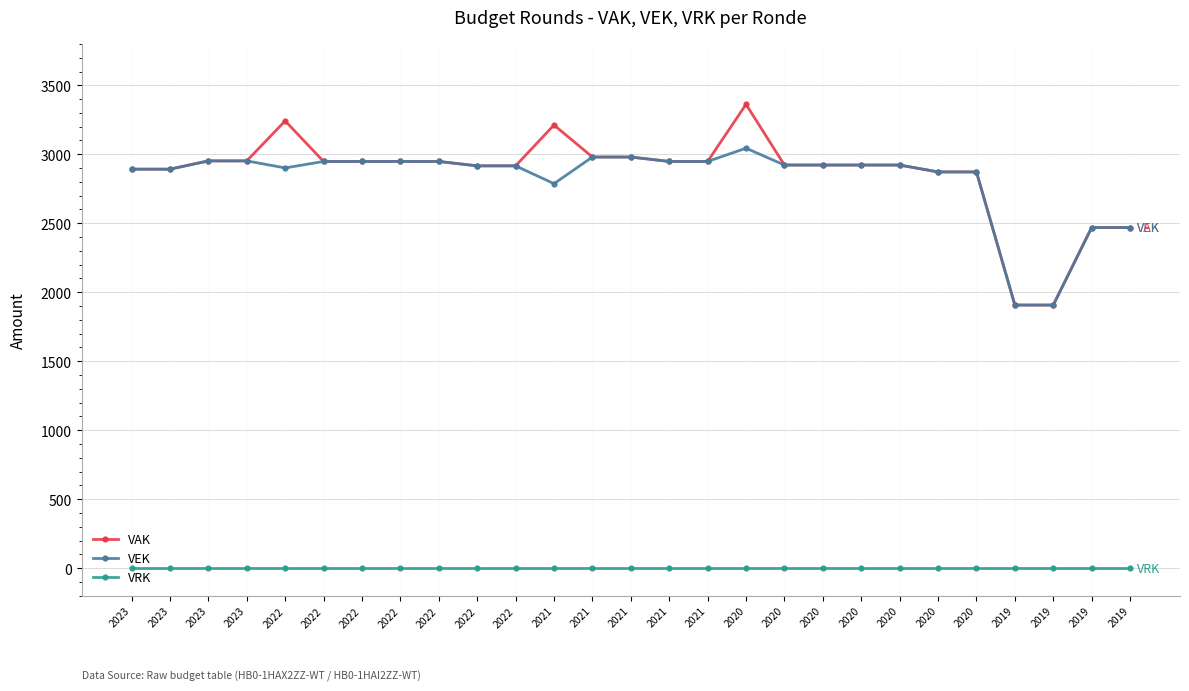

How many distinct data groups are displayed?

3